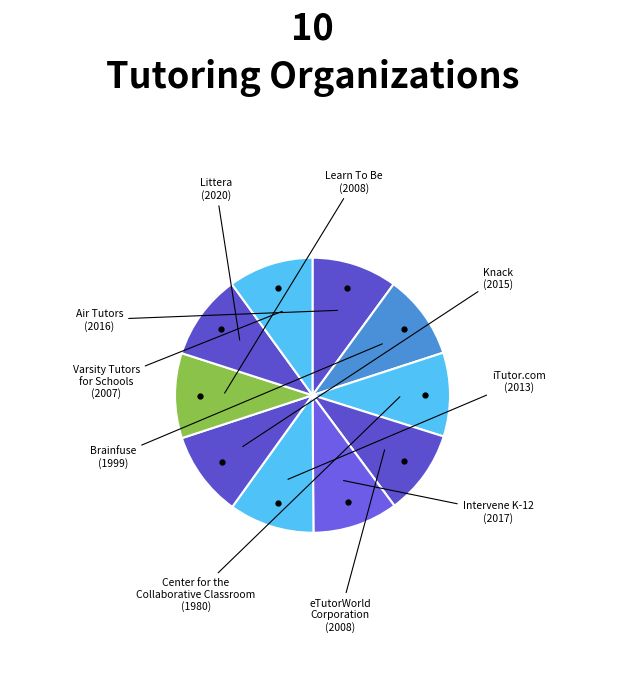

Which category has the smallest portion of the pie?

Center for the
Collaborative Classroom